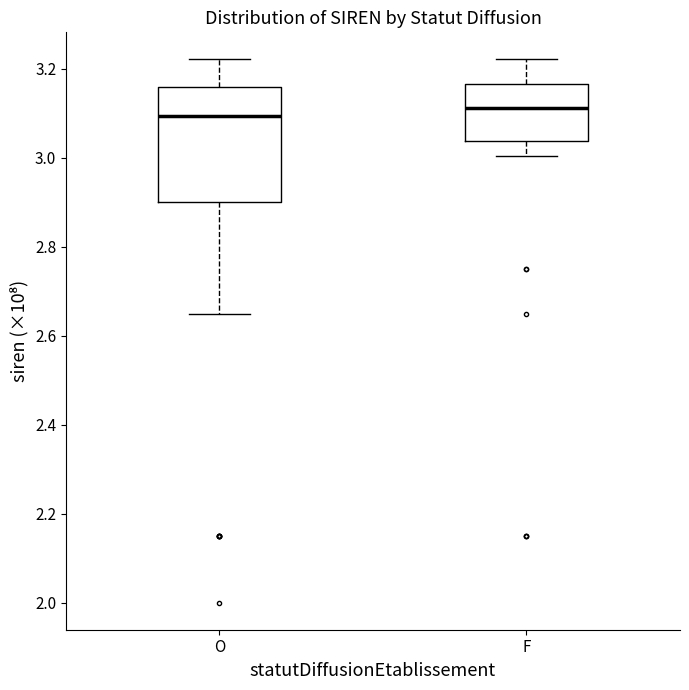

Reading left to right, read every box against the y-axis: the position of its median line, the range the box covers, and the ends of its whiskers. The values are not printed on the chart, so give them approximately, as read against the axis.

O: median 3.10, box 2.90 to 3.16, whiskers 2.66 to 3.22
F: median 3.12, box 3.04 to 3.16, whiskers 3.00 to 3.22